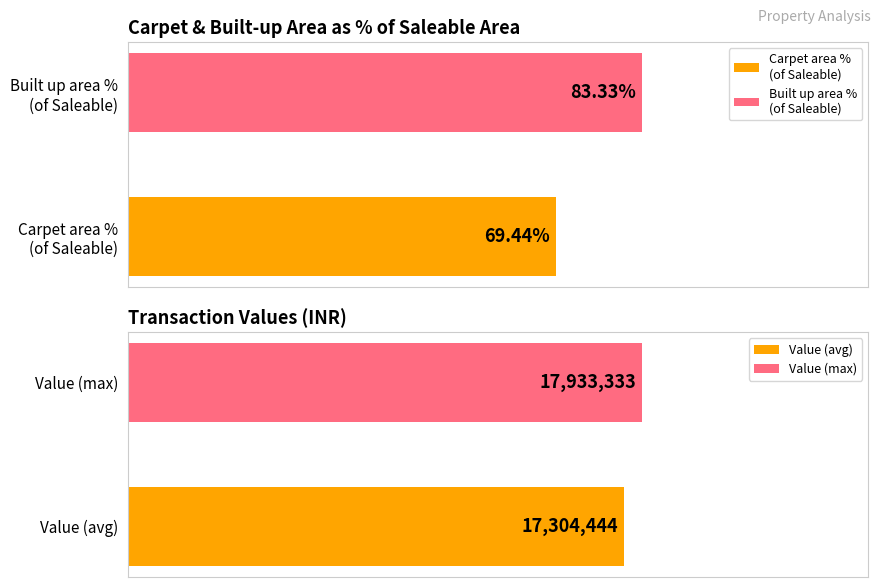

Does the chart contain any negative values?

No